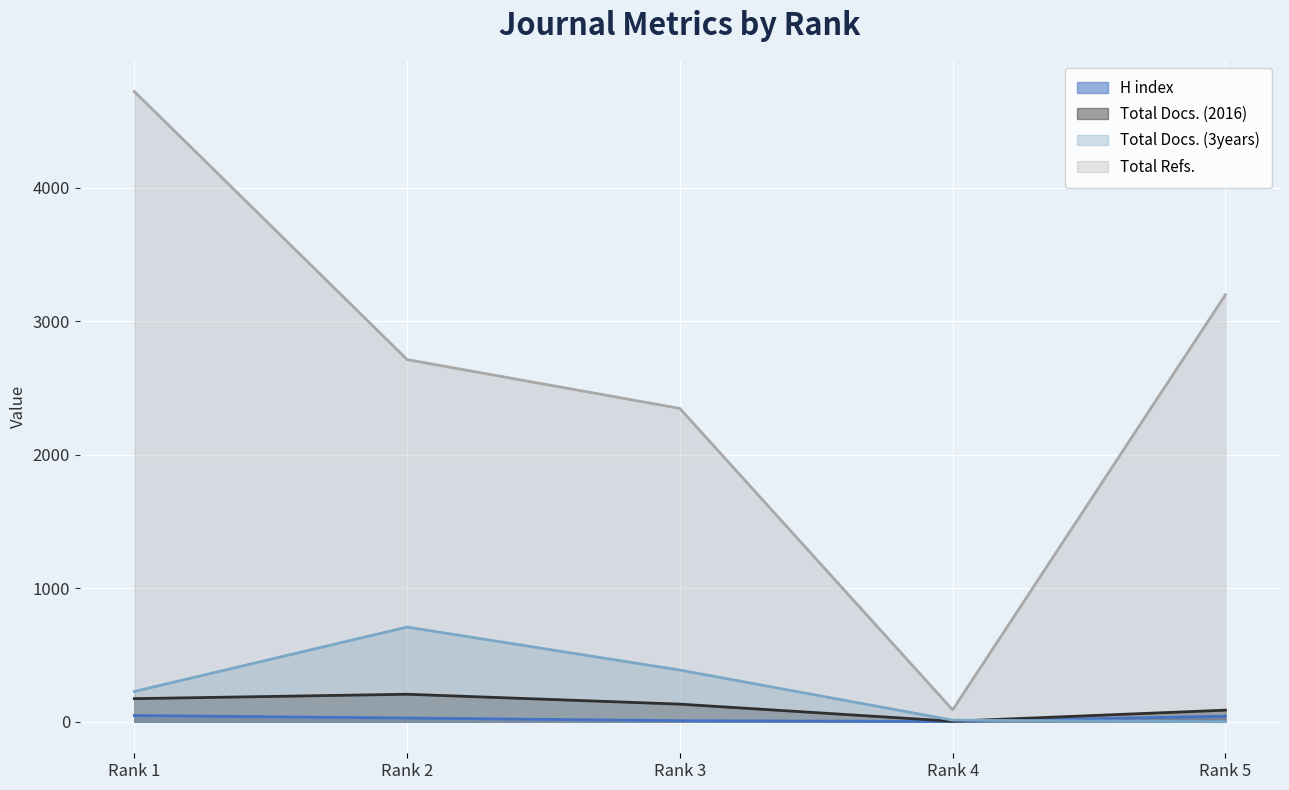

Rank the series at Rank 2 from lowest to highest value.

H index, Total Docs. (2016), Total Docs. (3years), Total Refs.